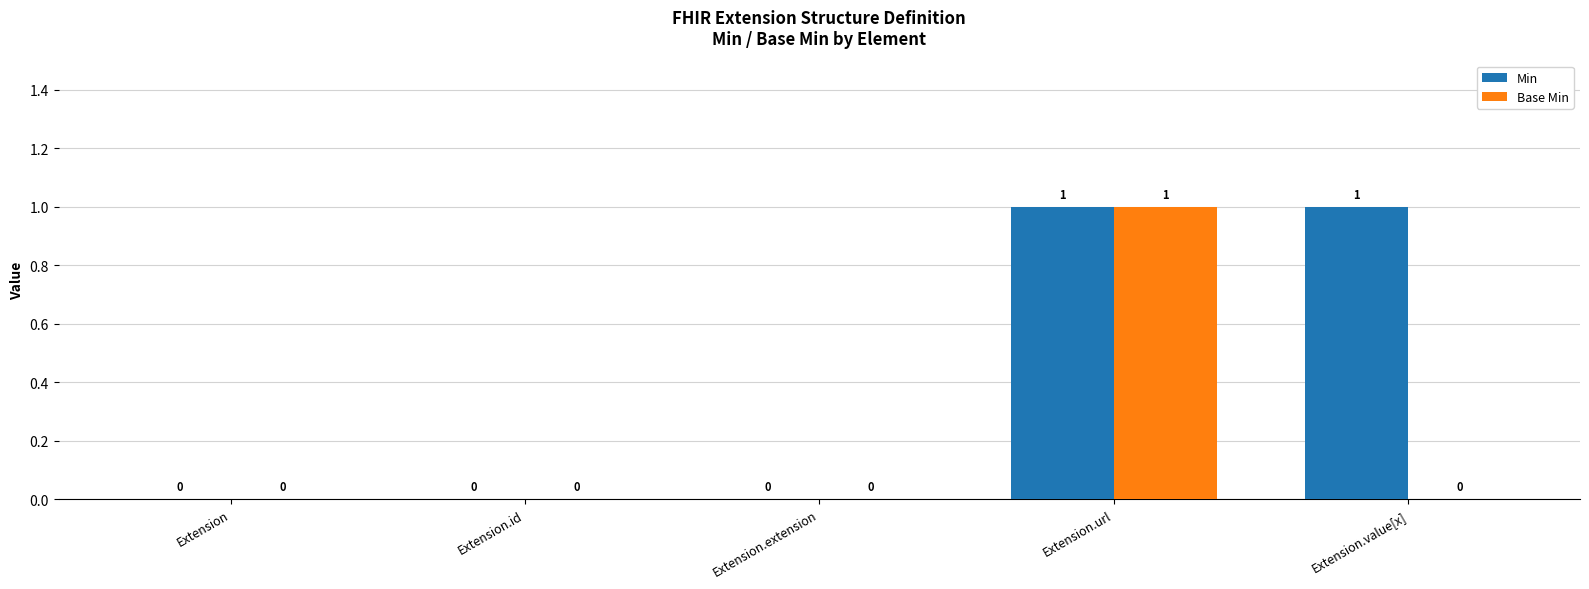

True or false: Base Min has a value of 0 at Extension.url.

False